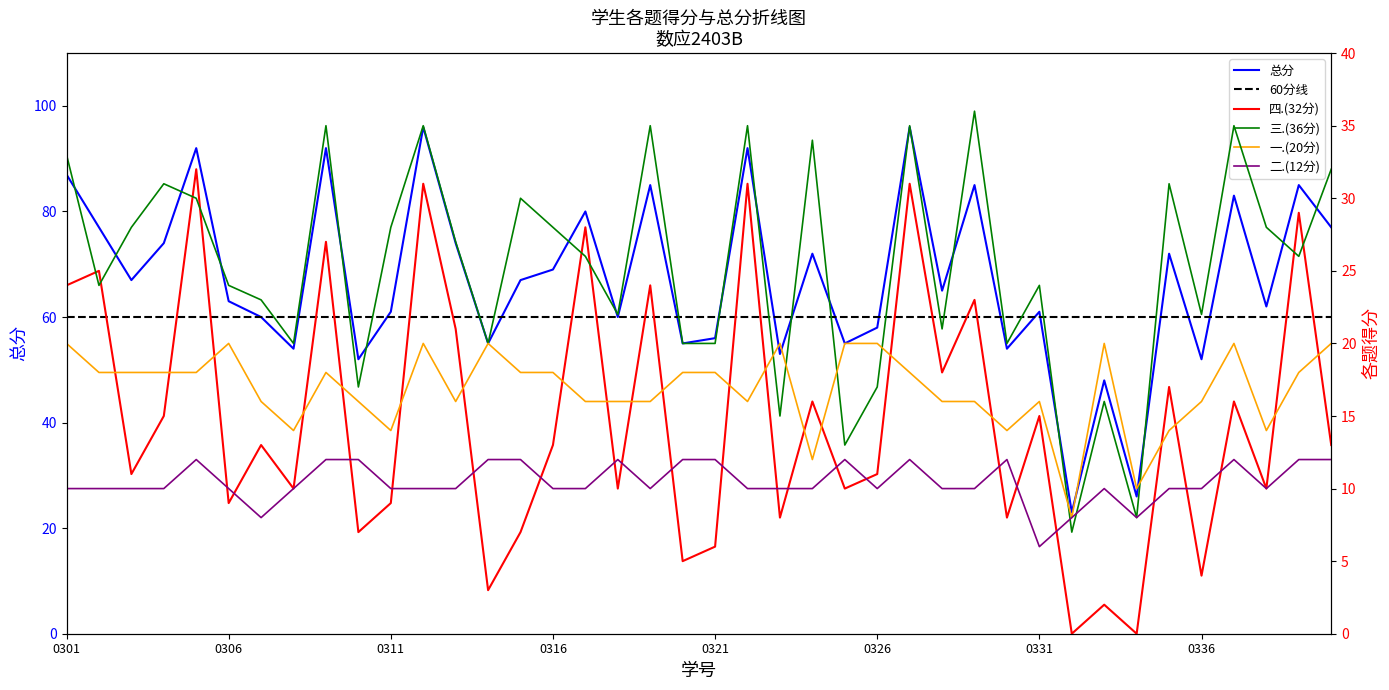

What is the spread (max minus min) of values at 2431110307?

52